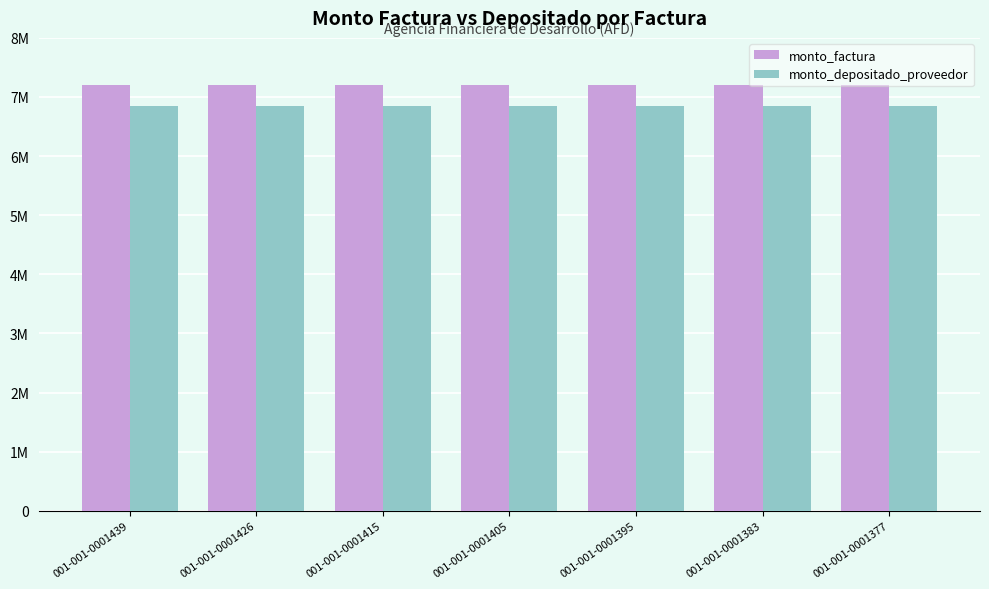

At 001-001-0001395, list the series in order from smallest to largest.

monto_depositado_proveedor, monto_factura